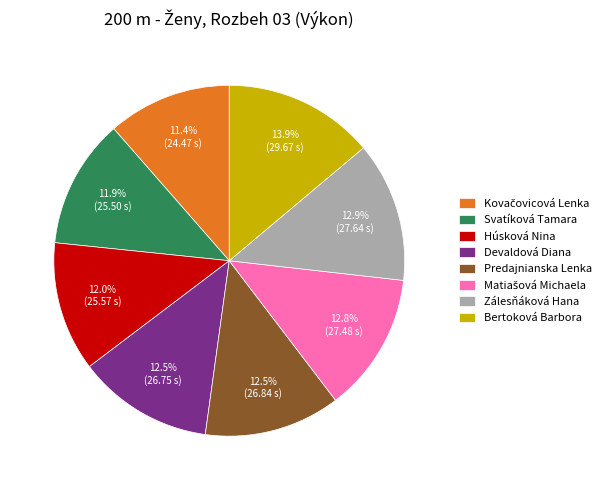

What is the largest slice in the pie chart?

Bertoková Barbora